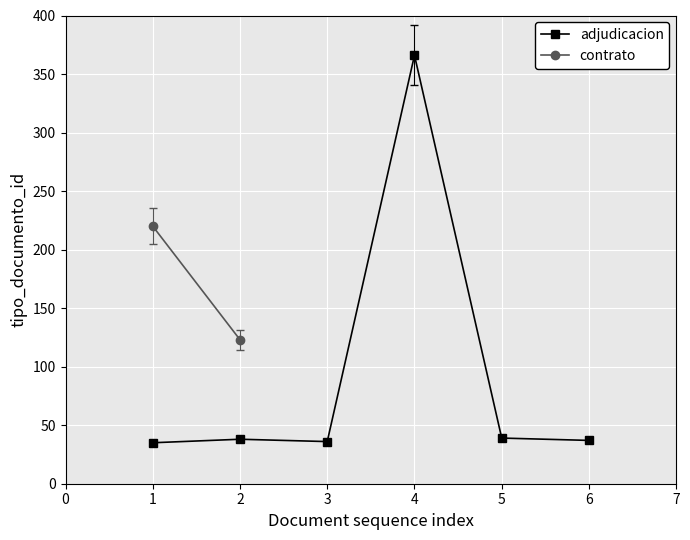

How many interior local peaks (higher than both neighbors) does the data have?

2